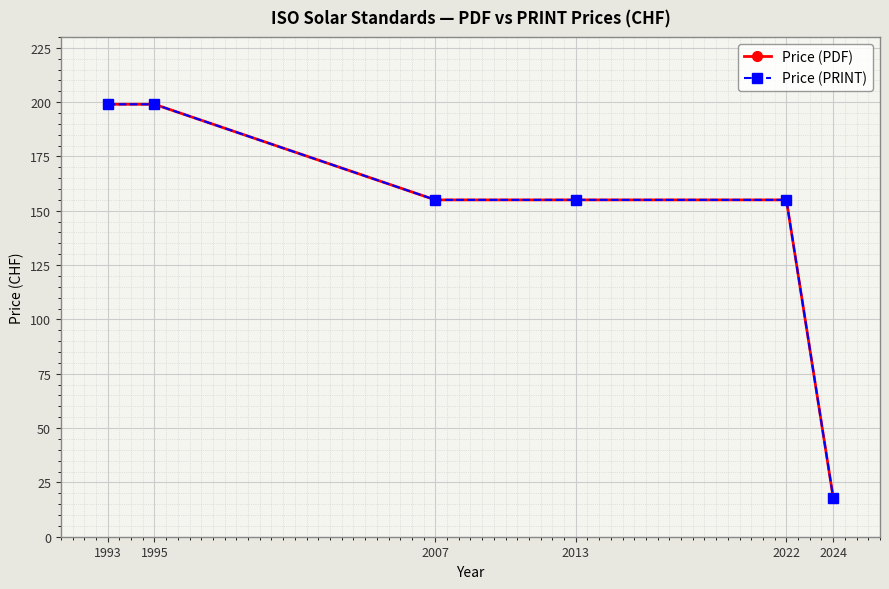

Does the chart have visible grid lines?

Yes